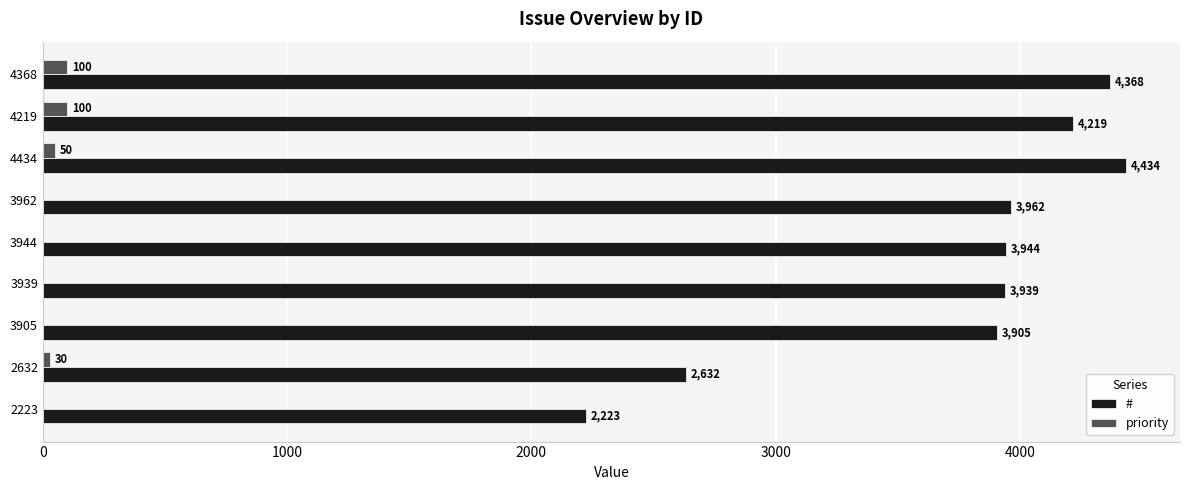

What is the total value across all series at 4219?

4319